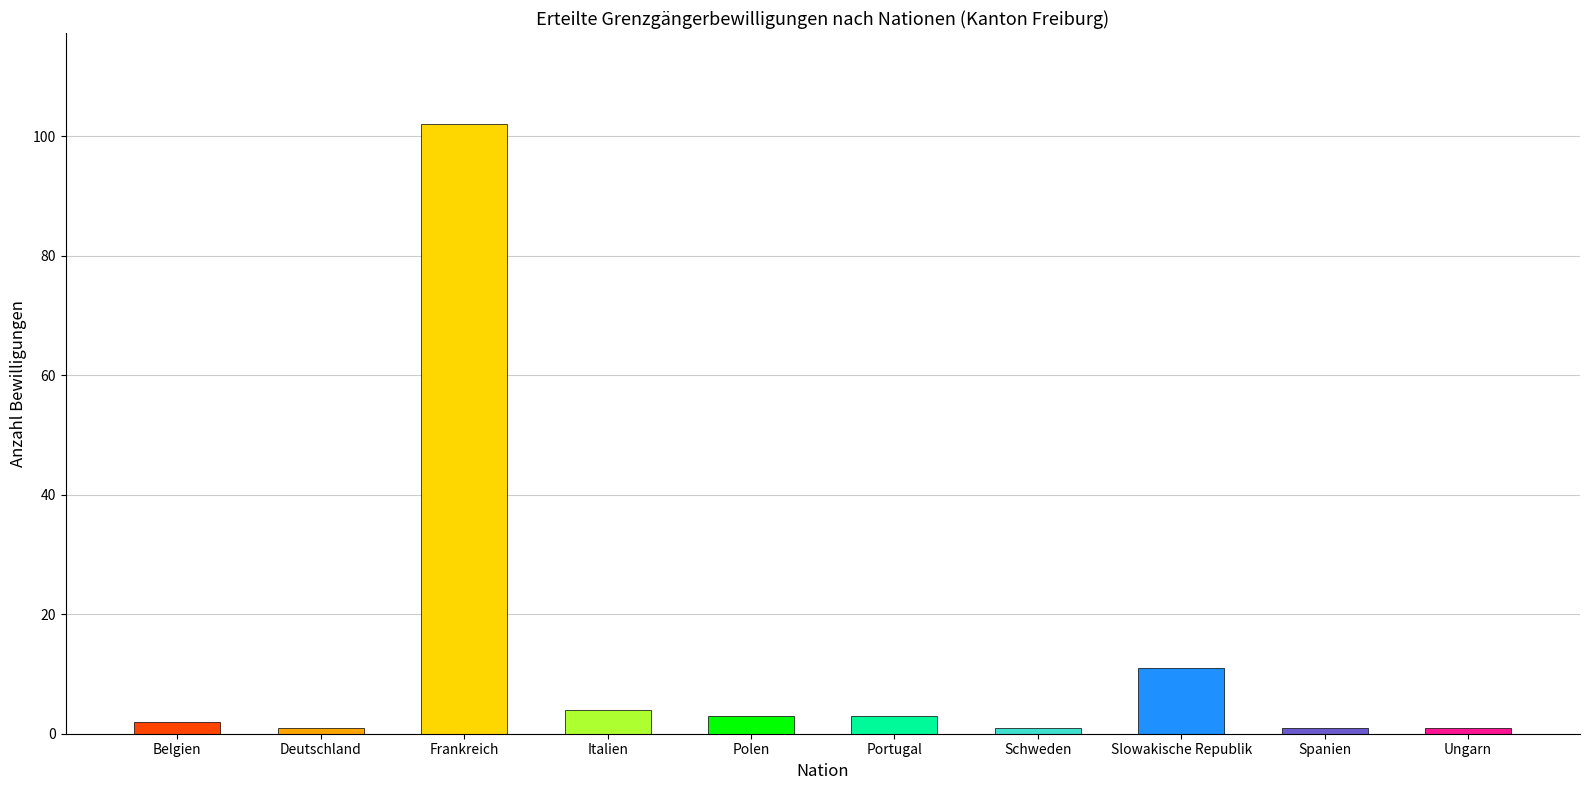

At which category does the chart reach its peak across all series?

Frankreich